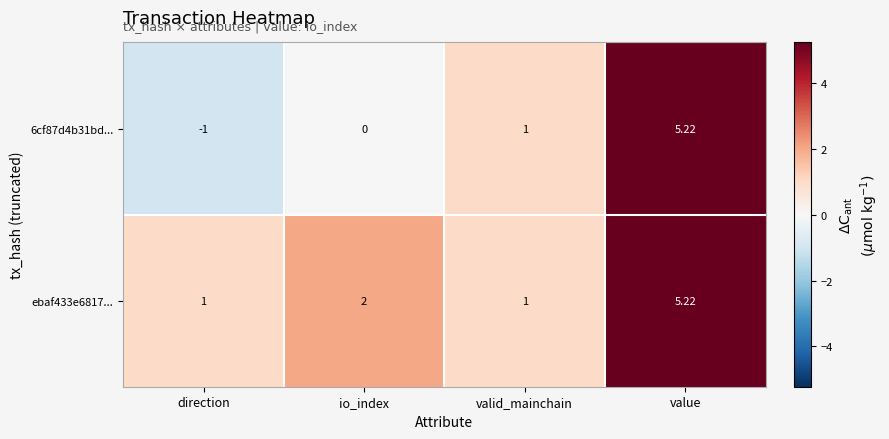

At which label is 6cf87d4b31bd... closest to 2?

valid_mainchain